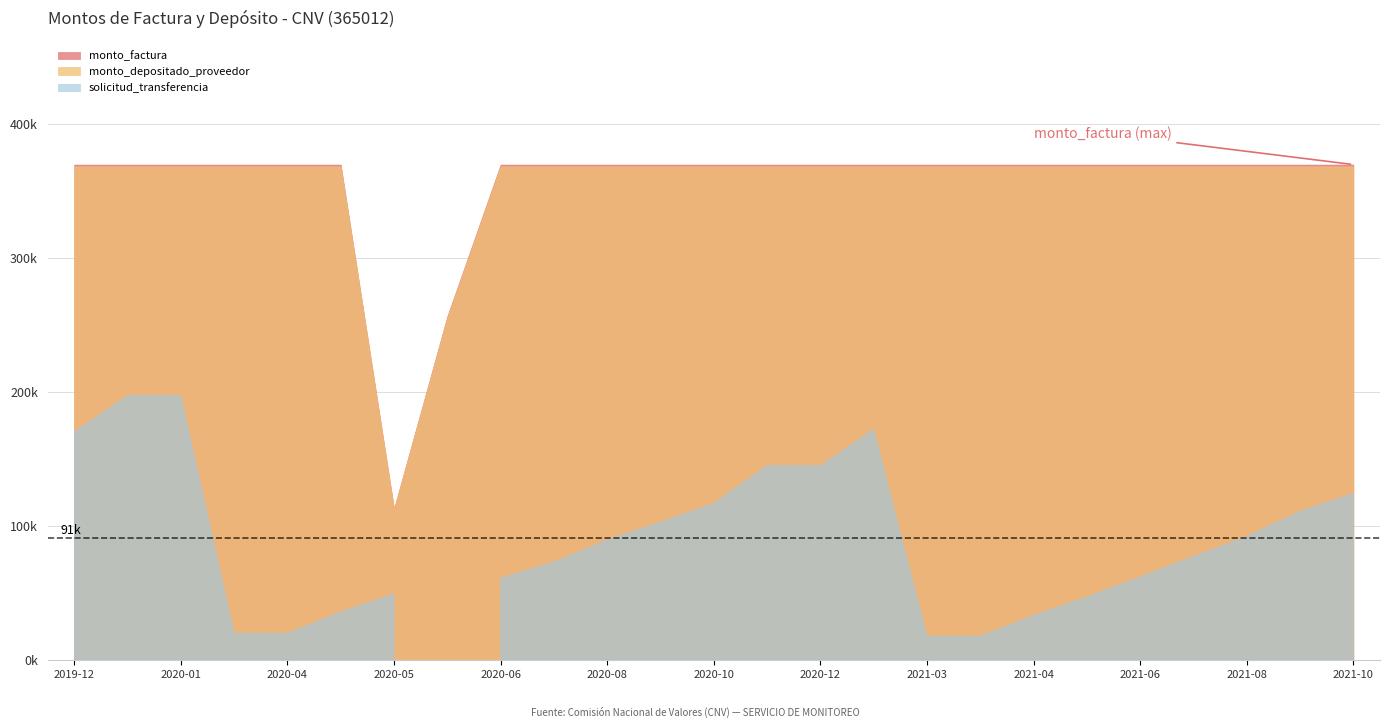

What is the difference between the highest and lowest values at 2020-08-17?

280209